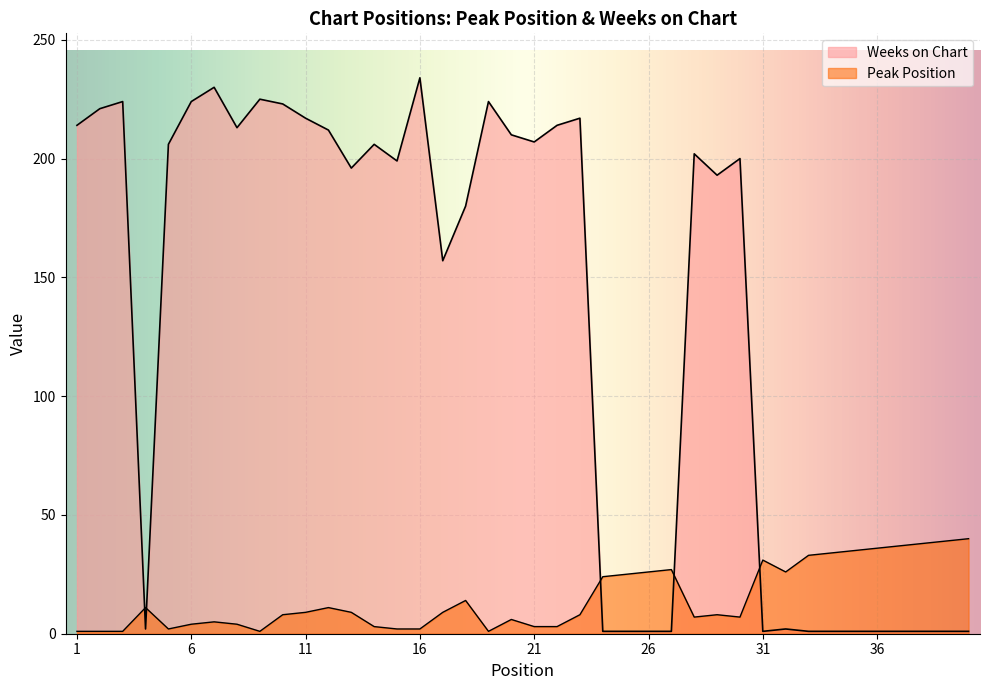

What is the spread (max minus min) of values at 35?

34